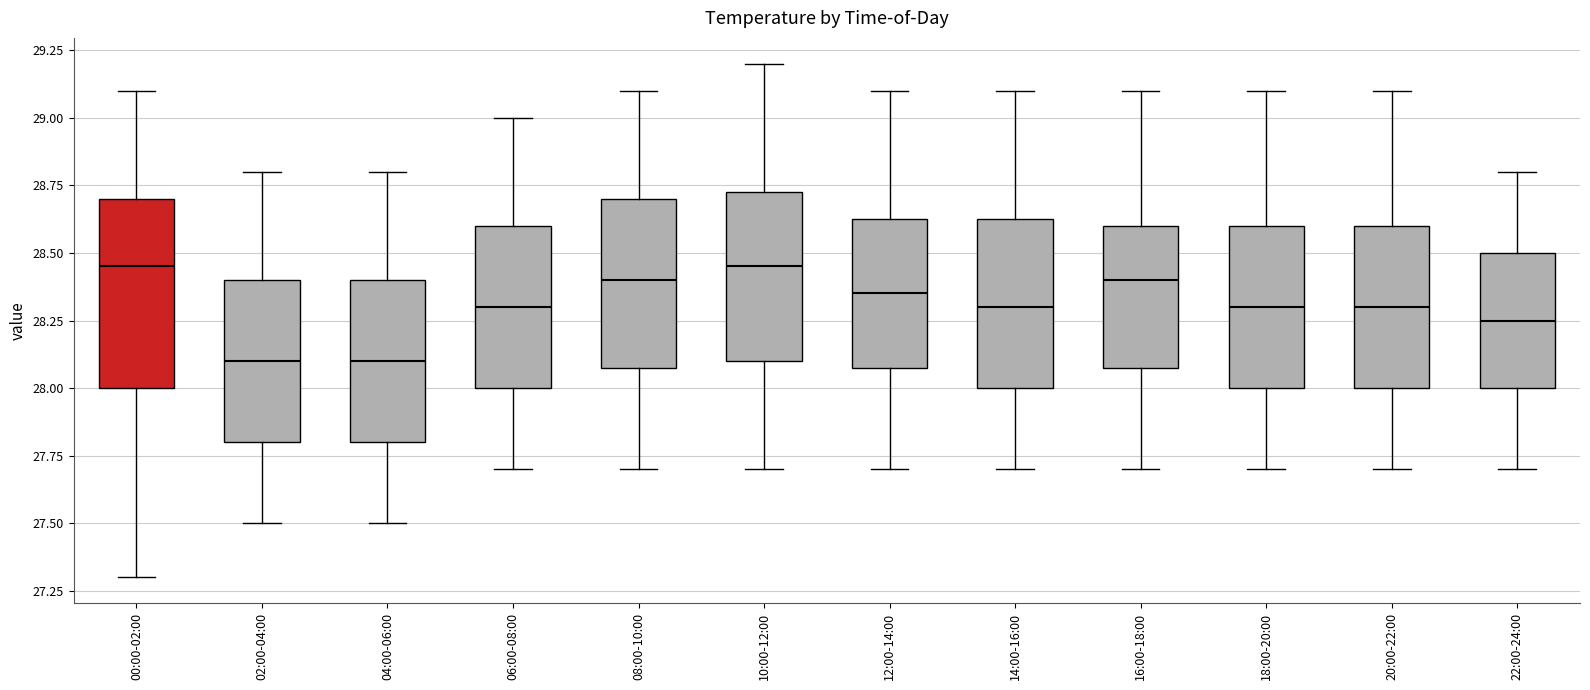

Where does the median line of the box for 22:00-24:00 sit on the y-axis? The values are not printed on the chart, so give them approximately, as read against the axis.

28.25